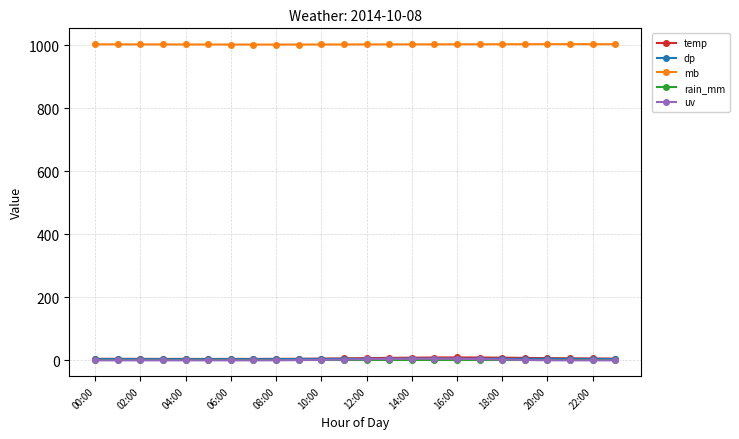

Which series has the widest spread of values?

uv